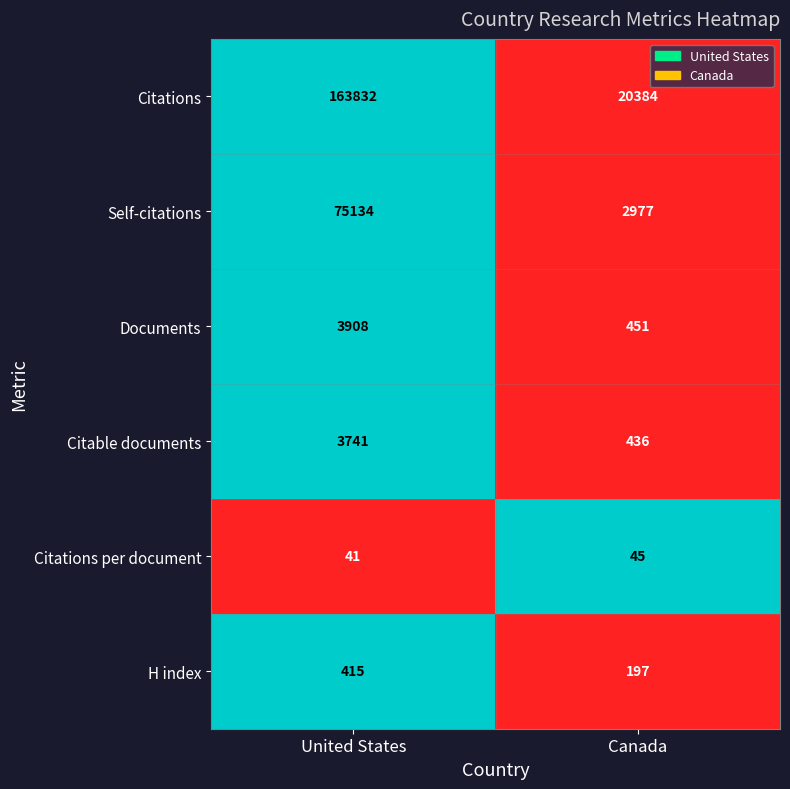

How many data points in Documents are less than 3908?

1